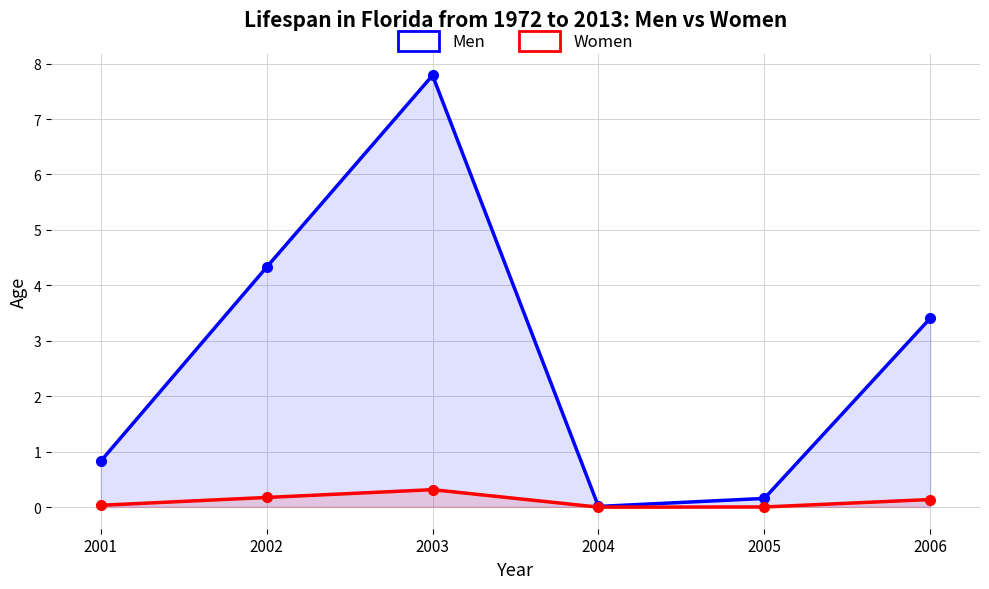

At how many categories does at least one series exceed 3?

3